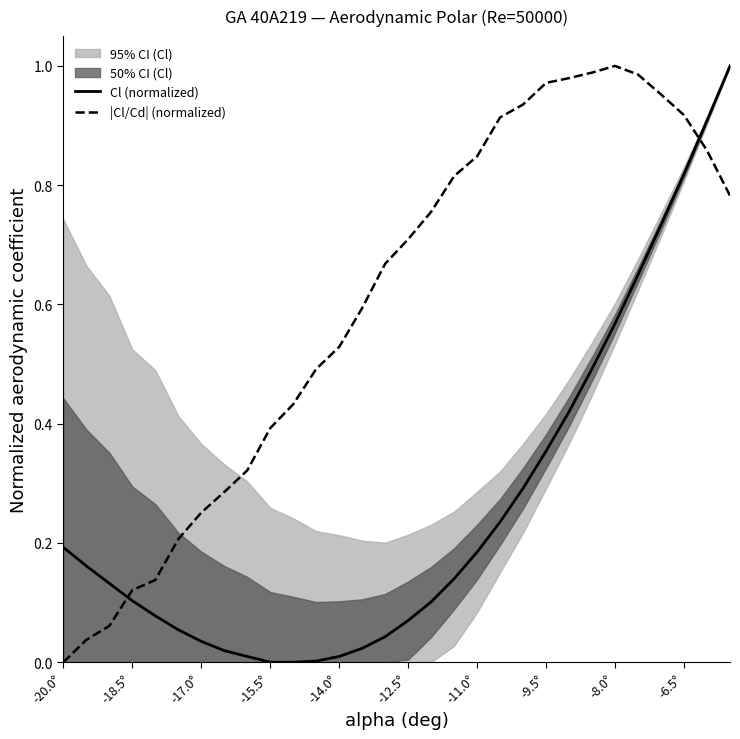

How many intersections are there between |Cl/Cd| (normalized) and Cl (normalized)?

2